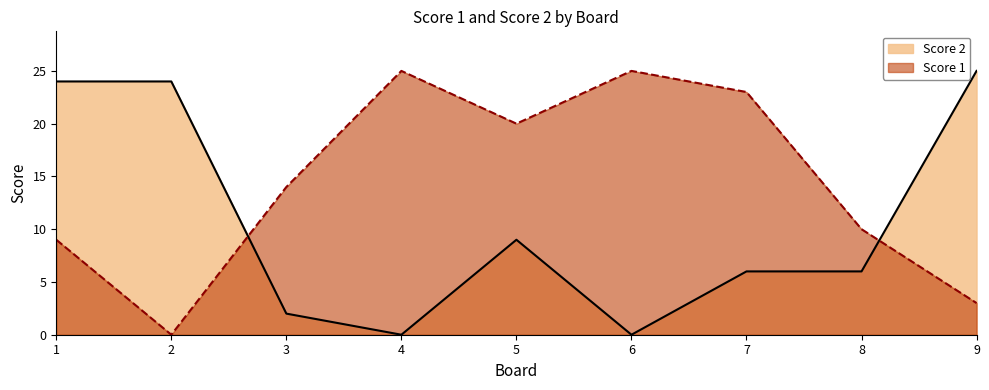

Read the Score 1 value at 5, to the nearest 10.

20